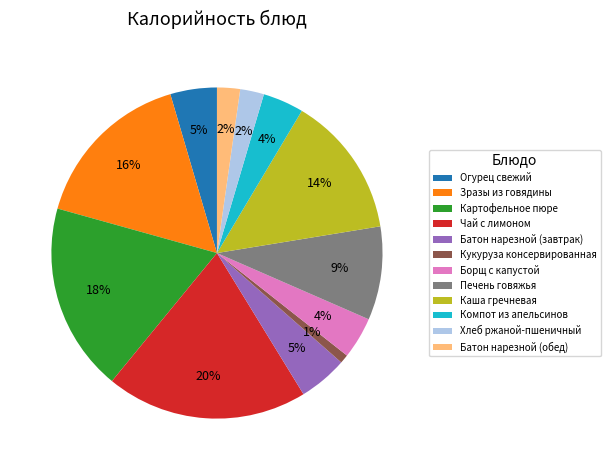

What is the ratio of the value at Борщ с капустой to the value at Чай с лимоном?

0.2